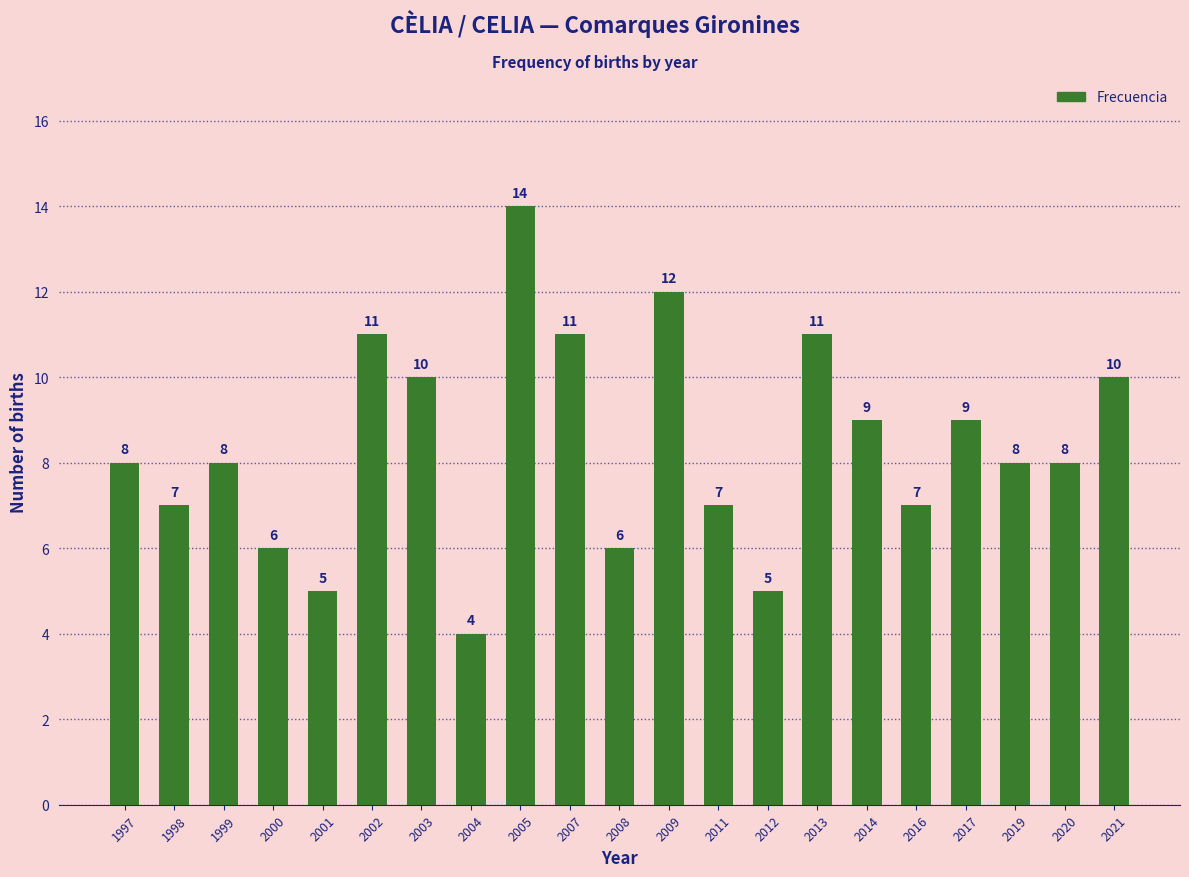

Read the value at 2013, to the nearest 5.

10